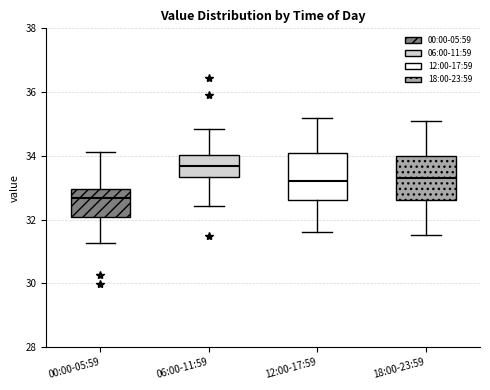

Reading left to right, transcribe this box plot: for each box, give where its median line is, the range the box spans, and where its two whiskers end, as read against the y-axis. The values are not printed on the chart, so give them approximately, as read against the axis.

00:00-05:59: median 32.6, box 32.0 to 33.0, whiskers 31.2 to 34.2
06:00-11:59: median 33.6, box 33.4 to 34.0, whiskers 32.4 to 34.8
12:00-17:59: median 33.2, box 32.6 to 34.2, whiskers 31.6 to 35.2
18:00-23:59: median 33.4, box 32.6 to 34.0, whiskers 31.6 to 35.2